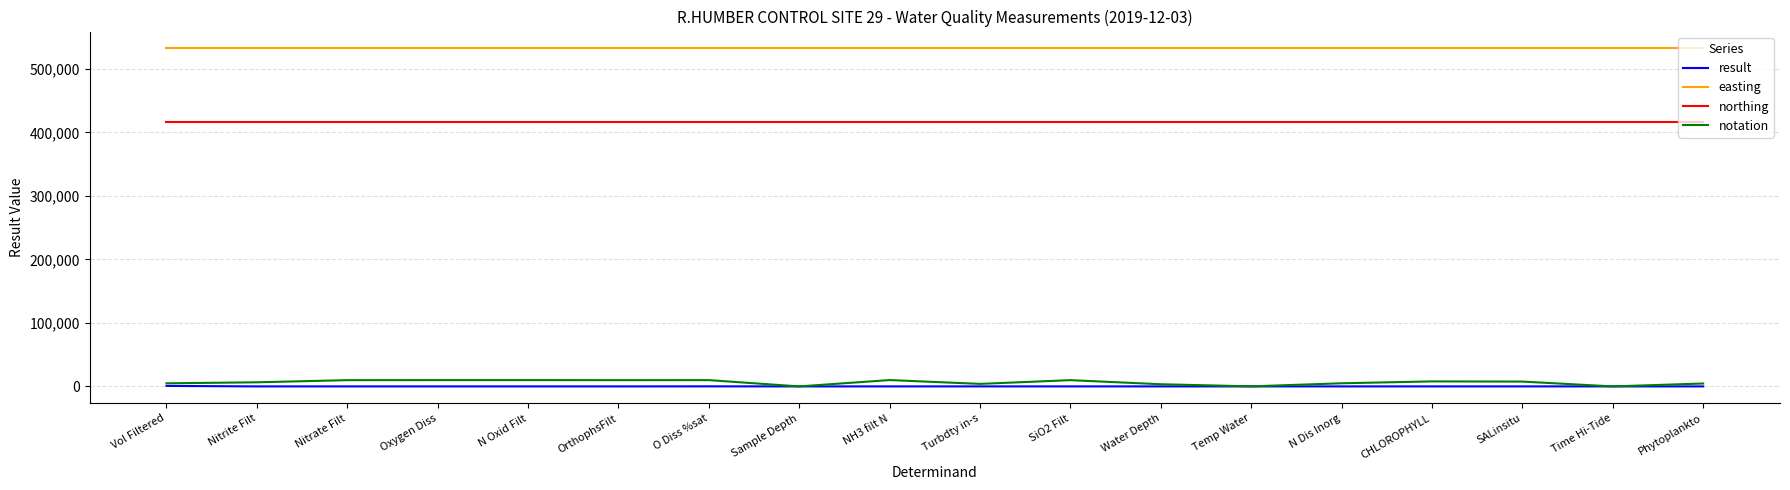

What is the maximum value shown in the chart?

532150.0